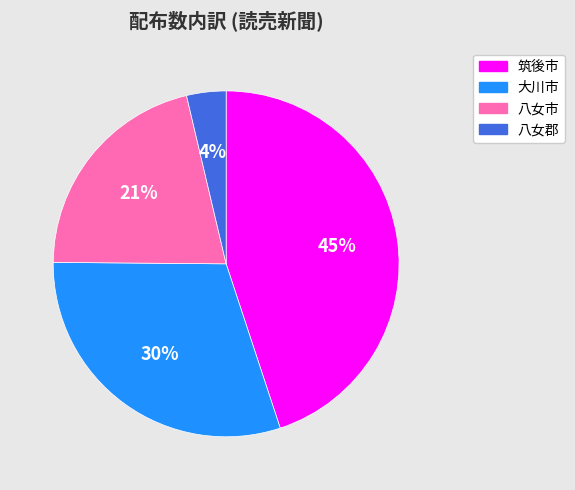

To the nearest percent, what is the difference between the largest and smallest slice percentages?

41%